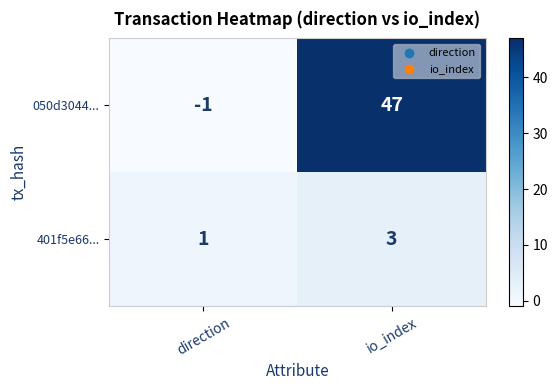

Reading left to right, list all the values displayed in this chart.

050d3044...: -1	47
401f5e66...: 1	3